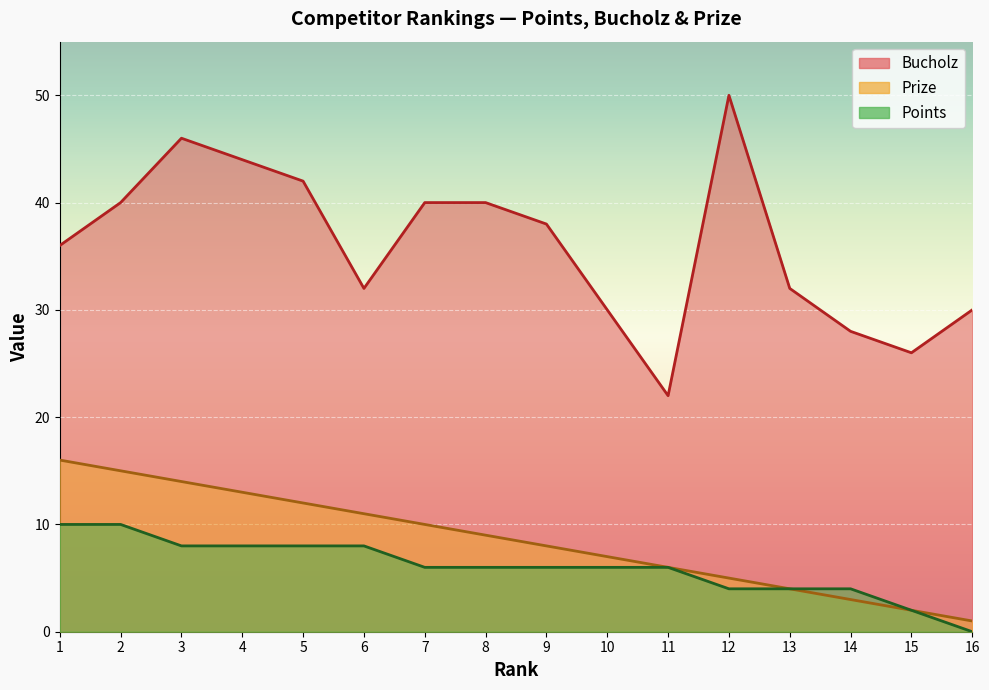

True or false: Bucholz and Points cross at least once.

False